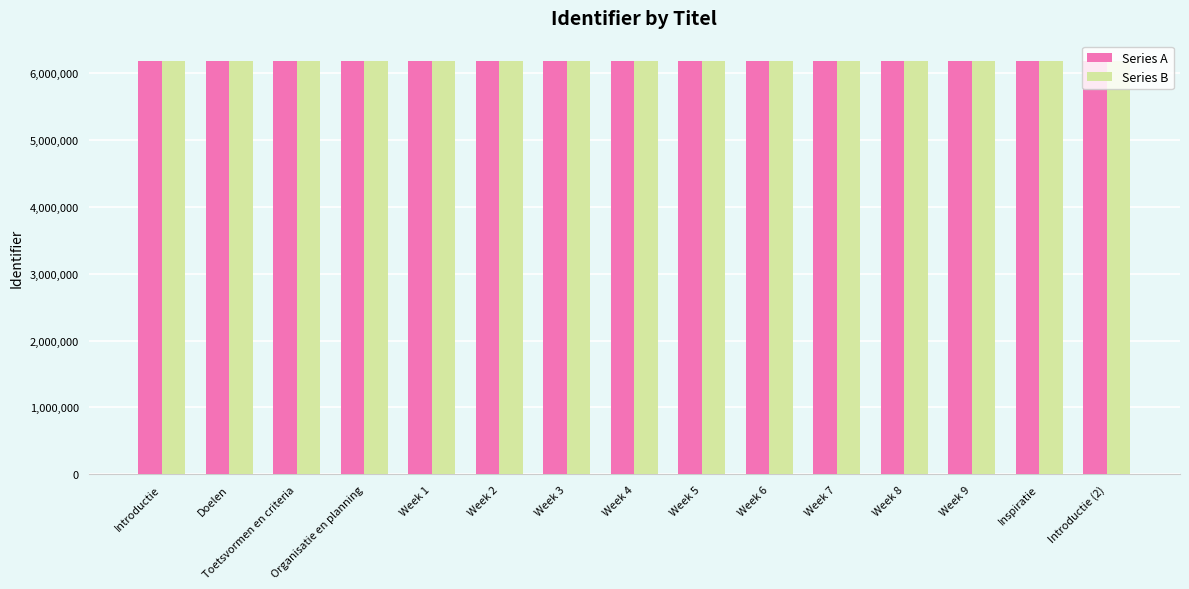

Does the chart contain stacked bars?

No